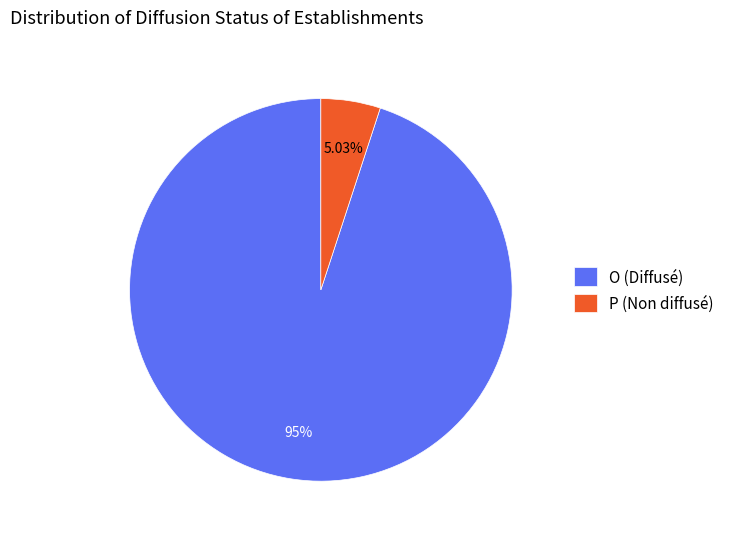

Is P the majority of the pie?

No